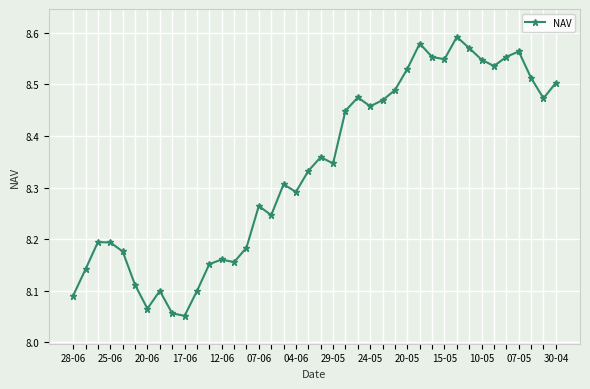

Is this an area chart (filled region under the line)?

No